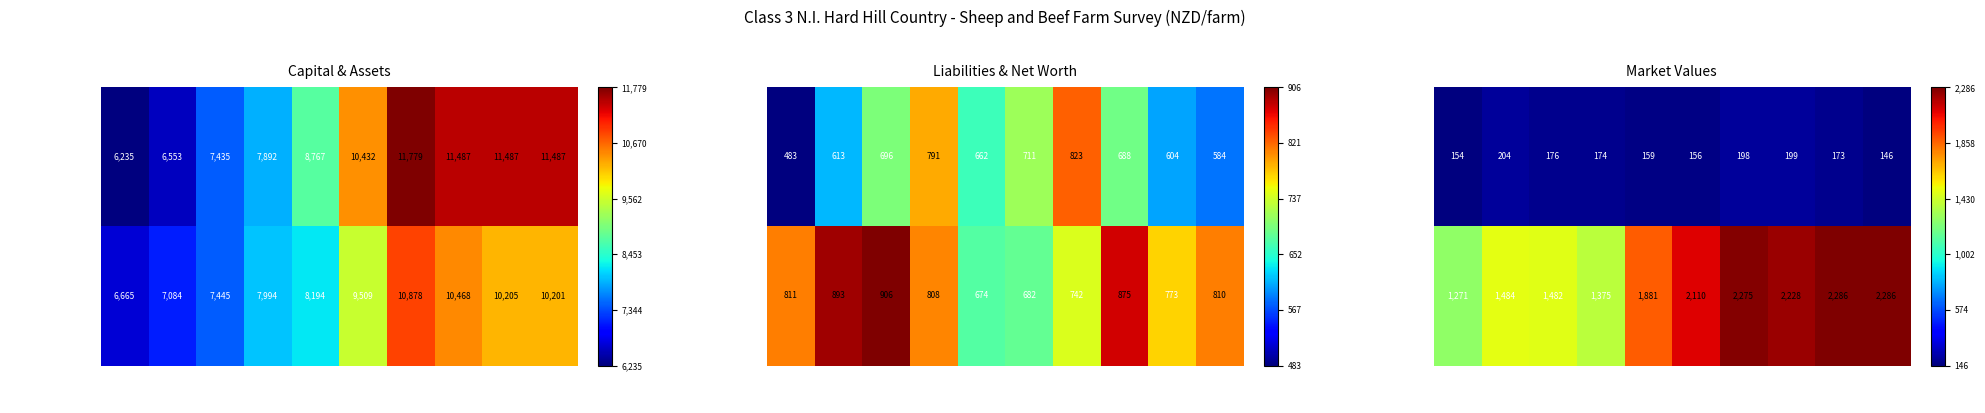

At how many categories does at least one series exceed 0?

10